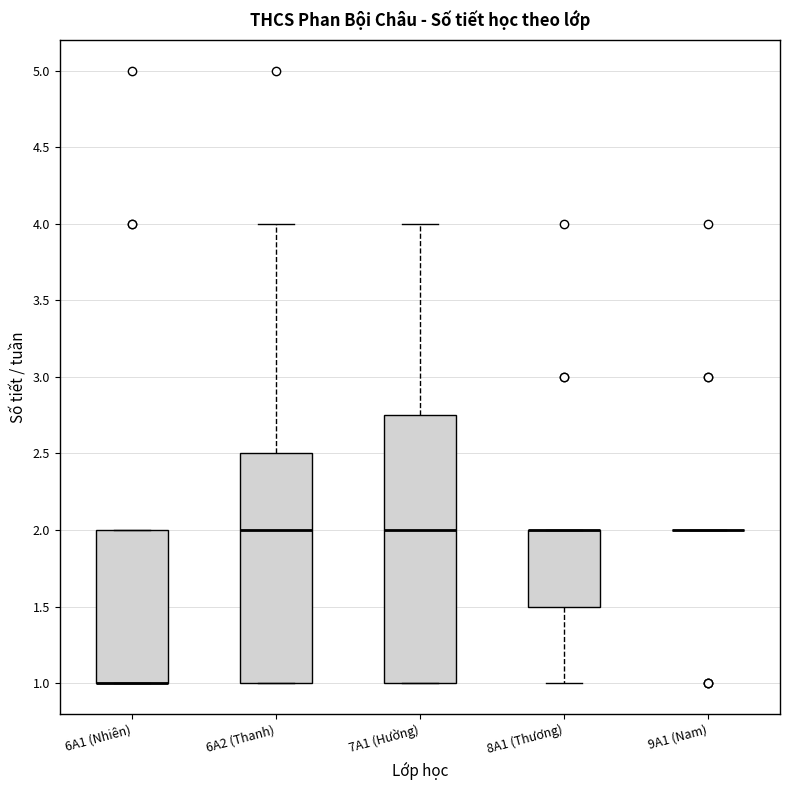

Reading left to right, read every box against the y-axis: the position of its median line, the range the box covers, and the ends of its whiskers. The values are not printed on the chart, so give them approximately, as read against the axis.

6A1 (Nhiên): median 1.00 (drawn on the box's lower edge), box 1.00 to 2.00, whiskers 1.00 to 2.00
6A2 (Thanh): median 2.00, box 1.00 to 2.50, whiskers 1.00 to 4.00
7A1 (Hường): median 2.00, box 1.00 to 2.75, whiskers 1.00 to 4.00
8A1 (Thương): median 2.00 (drawn on the box's upper edge), box 1.50 to 2.00, whiskers 1.00 to 2.00
9A1 (Nam): box collapsed to a line at 2.00, whiskers 2.00 to 2.00